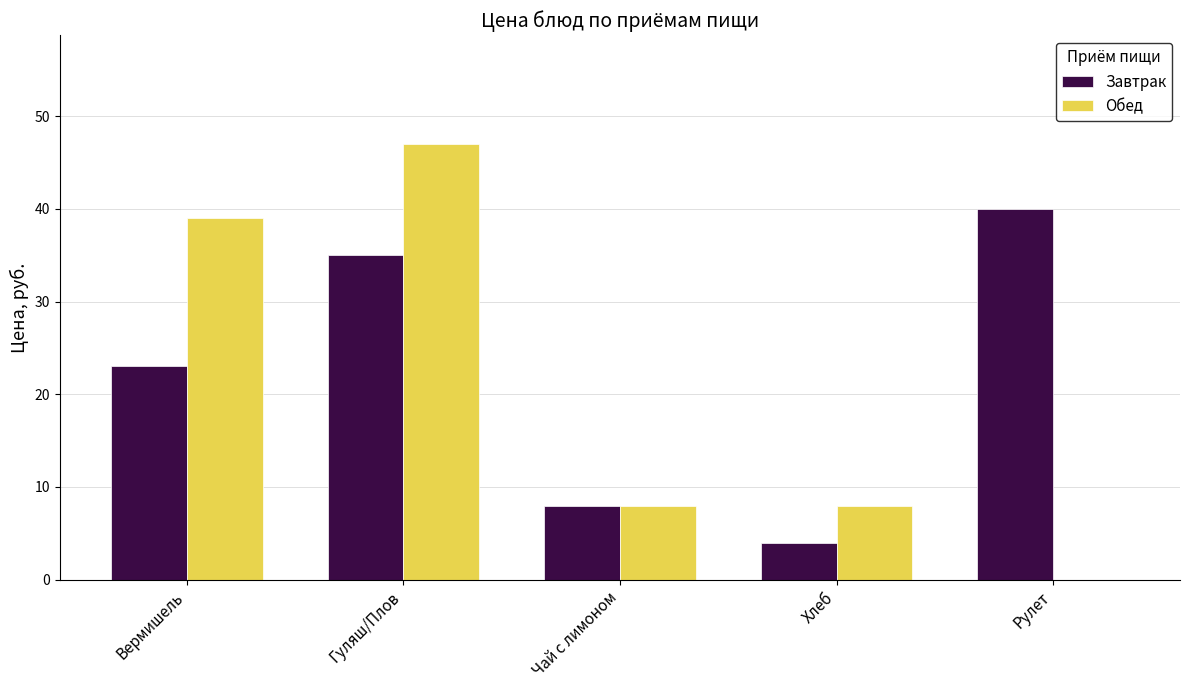

The value of Обед at Чай с лимоном is 8. True or false?

True